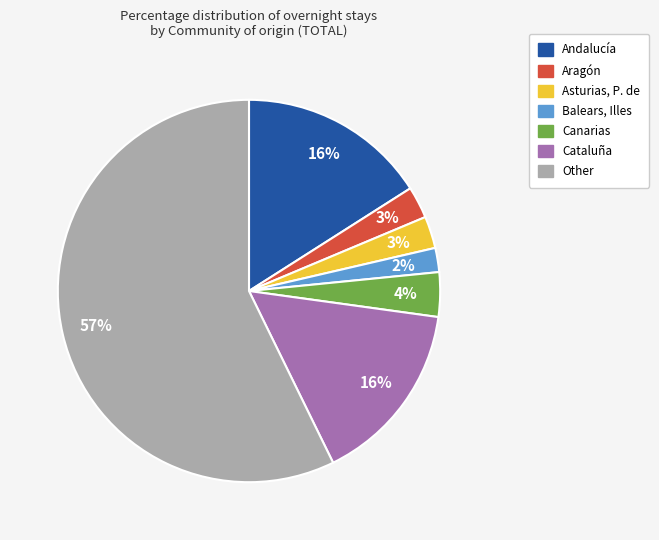

What is the ratio of the value at Asturias, P. de to the value at Cataluña?

0.2